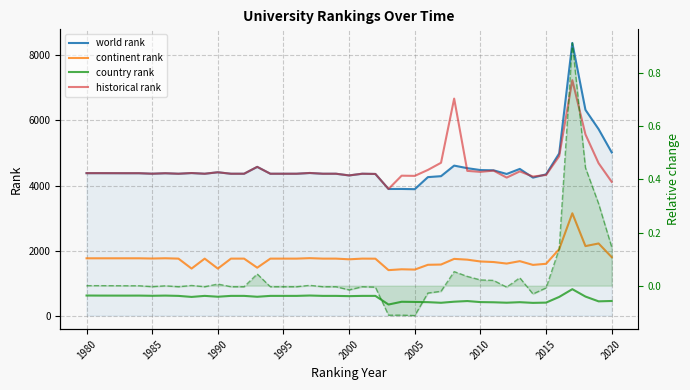

Which series has the widest spread of values?

world rank